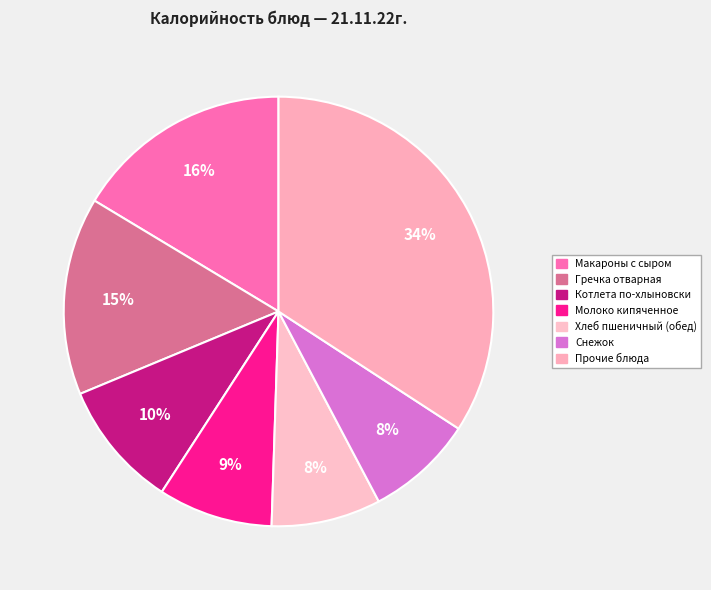

To the nearest percent, what portion does Котлета по-хлыновски represent?

10%